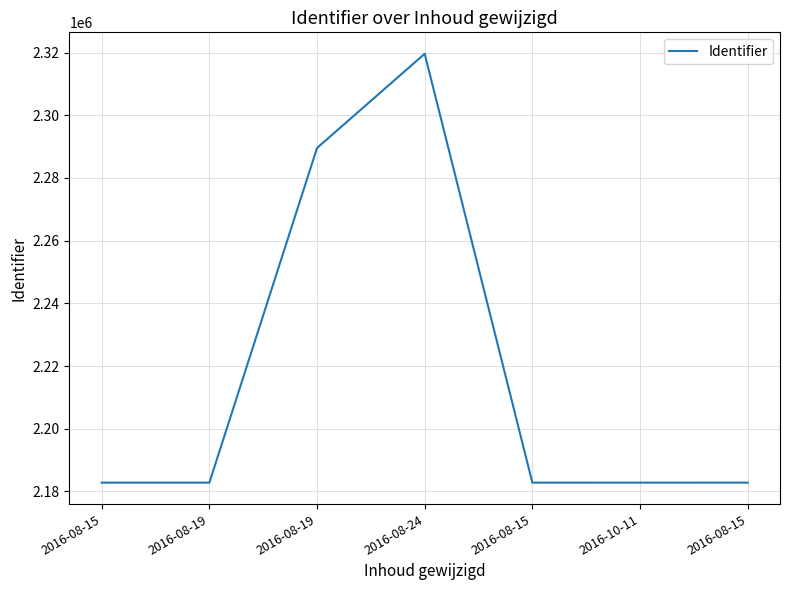

What is the difference between the second highest and minimum values?

106759